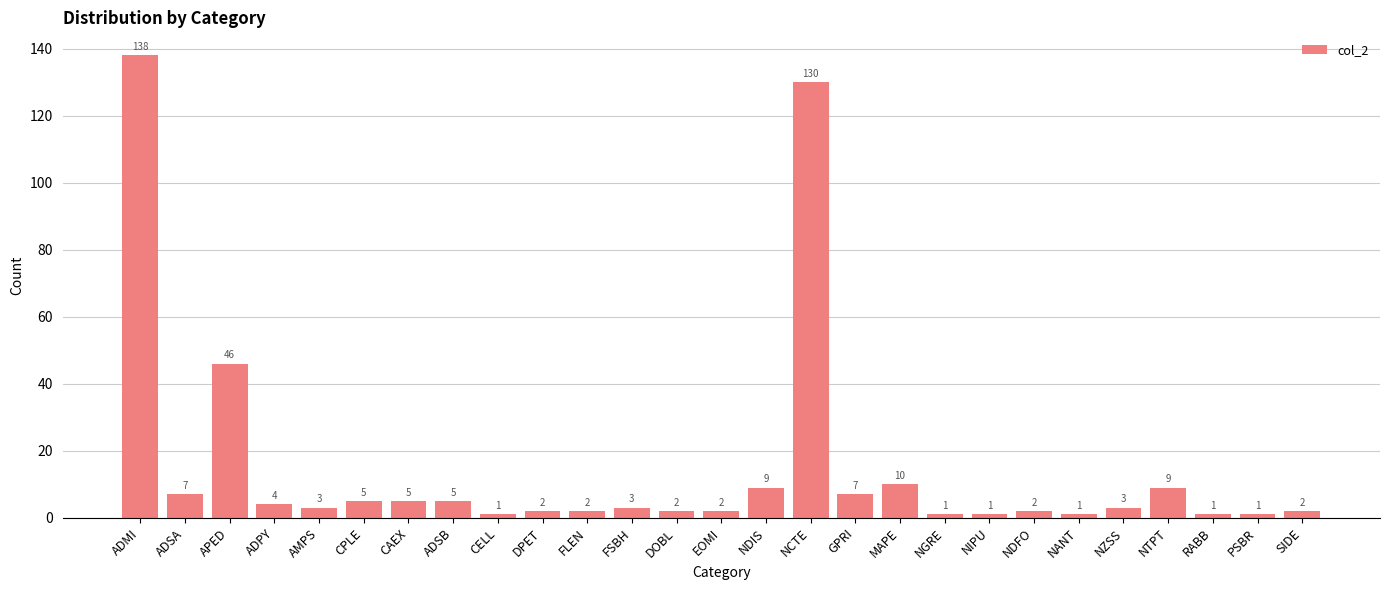

What is the ratio of the value at DPET to the value at FSBH?

0.7